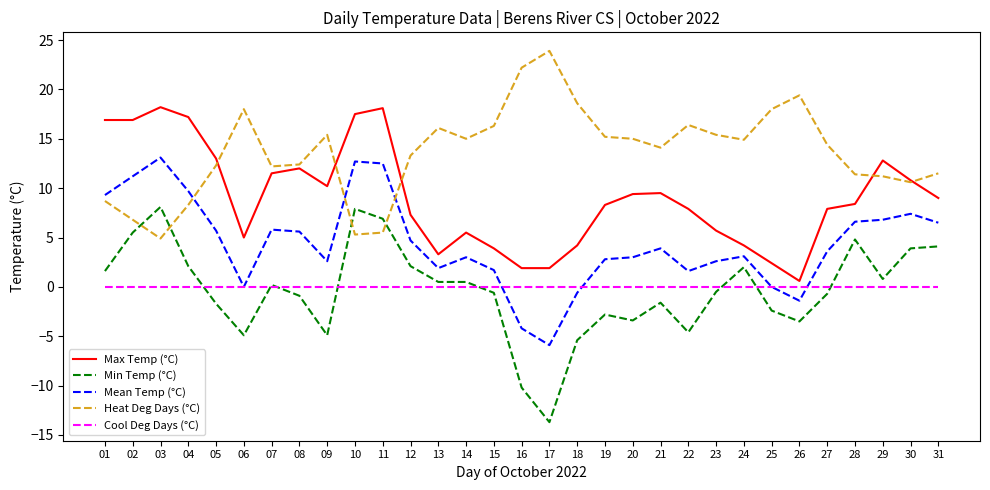

True or false: Heat Deg Days (°C) and Cool Deg Days (°C) intersect in this chart.

False